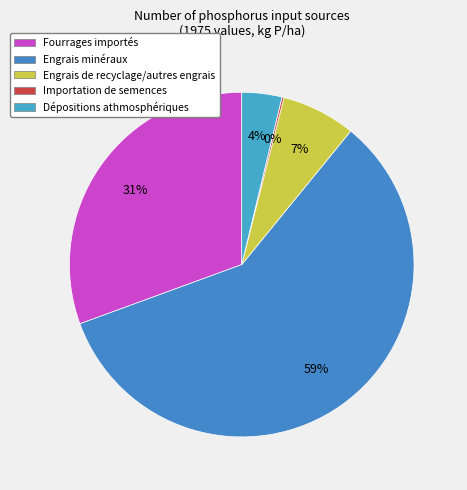

The Importation de semences slice represents 10% of the pie. True or false?

False